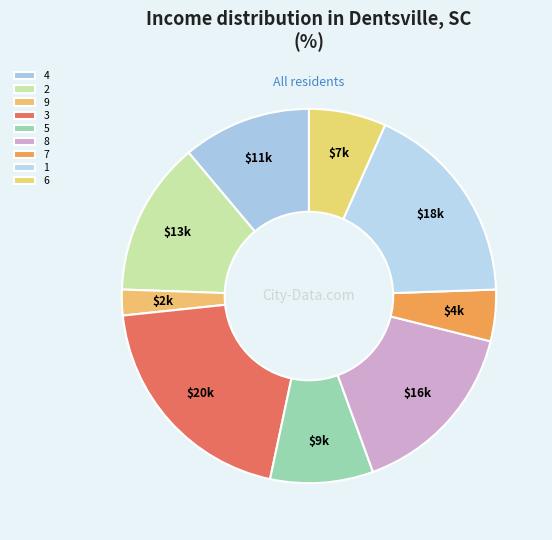

Is the sum of 1 and 6 greater than half?

No